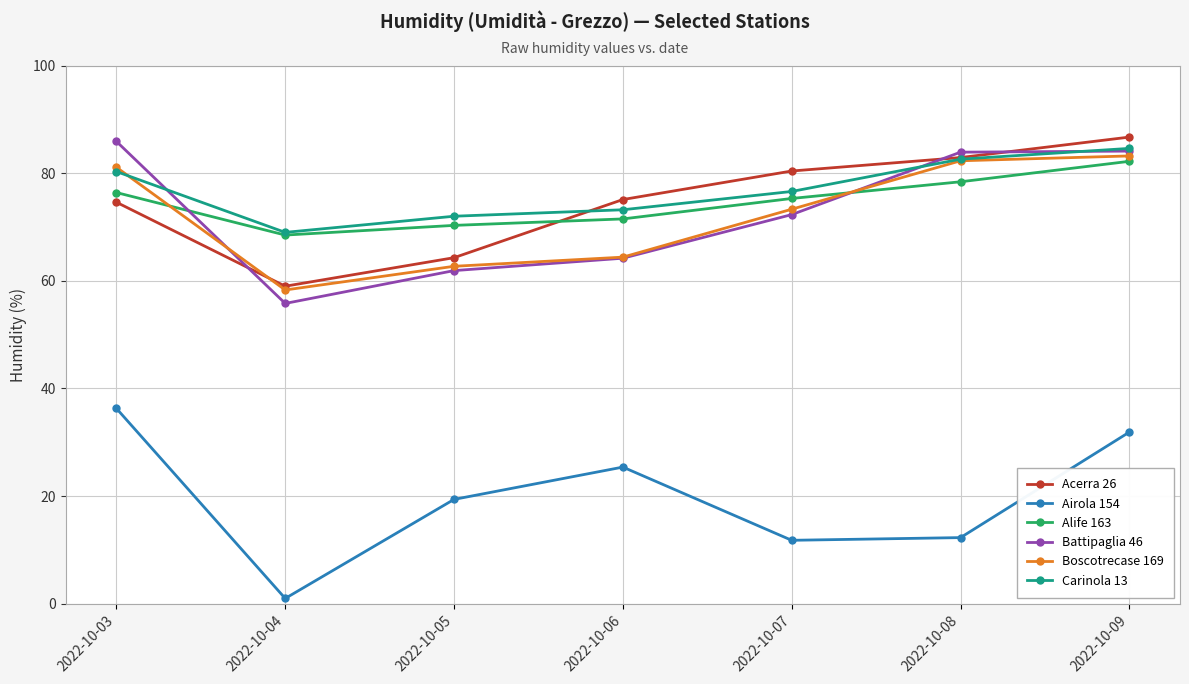

Which series ends up on top after the final intersection of Acerra 26 and Battipaglia 46?

Acerra 26